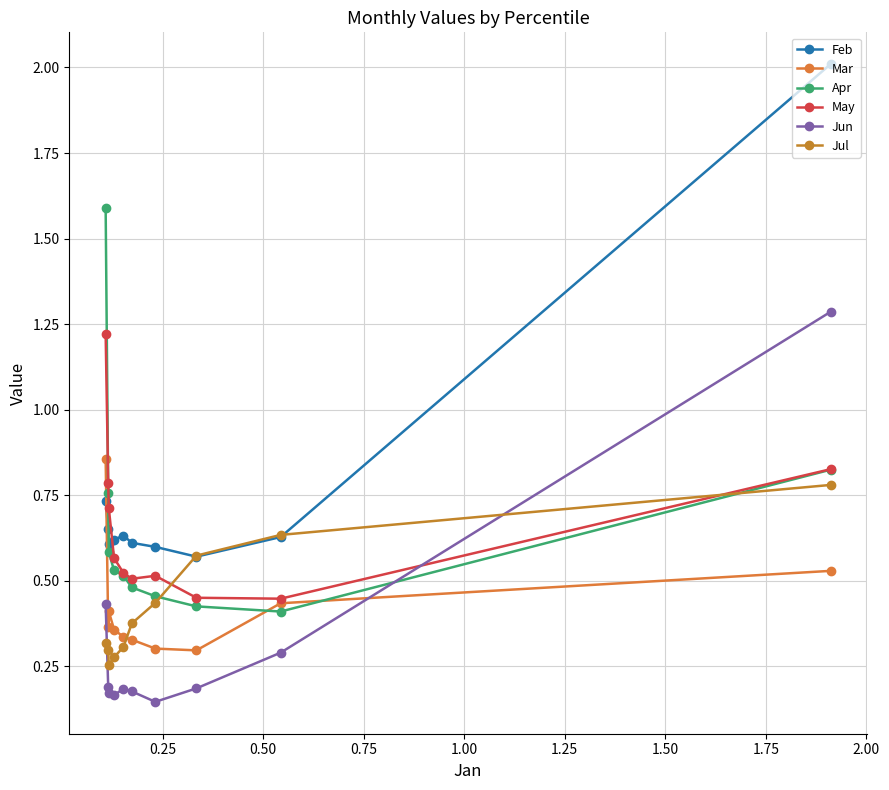

How many intersections are there between Apr and Mar?

2